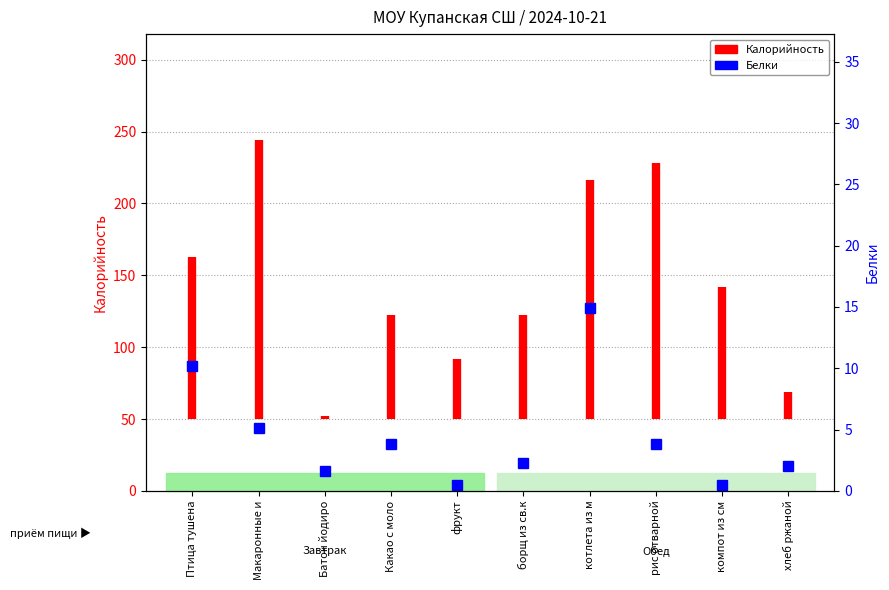

Rank the categories by value from highest to lowest.

котлета из м, Птица тушена, Макаронные и, Какао с моло, рис отварной, борщ из св.к, хлеб ржаной, Батон йодиро, фрукт, компот из см